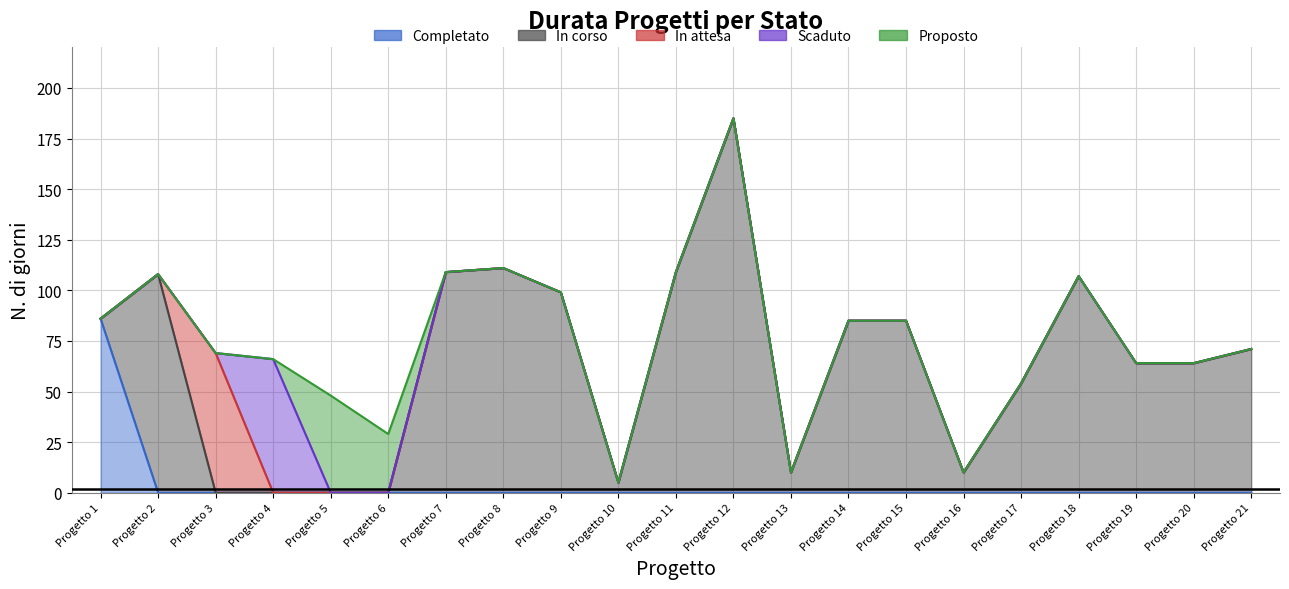

Reading left to right, what are all the values shown in this chart?

Completato: 86	0	0	0	0	0	0	0	0	0	0	0	0	0	0	0	0	0	0	0	0
In corso: 0	108	0	0	0	0	109	111	99	5	109	185	10	85	85	10	54	107	64	64	71
In attesa: 0	0	69	0	0	0	0	0	0	0	0	0	0	0	0	0	0	0	0	0	0
Scaduto: 0	0	0	66	0	0	0	0	0	0	0	0	0	0	0	0	0	0	0	0	0
Proposto: 0	0	0	0	48	29	0	0	0	0	0	0	0	0	0	0	0	0	0	0	0